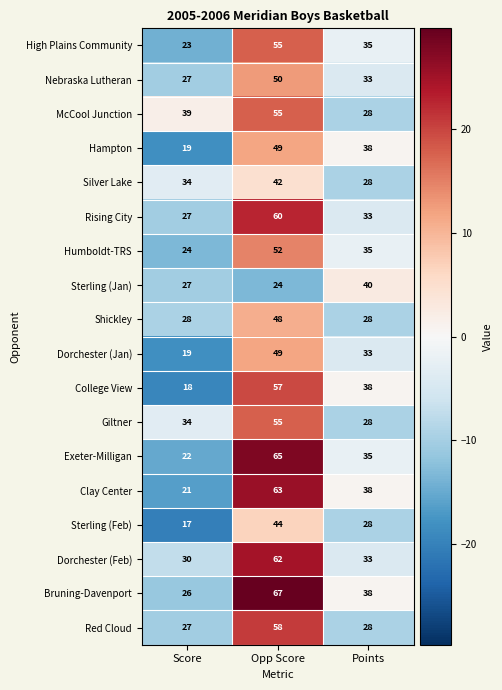

What is the difference between the maximum and minimum values in the Giltner series?

27